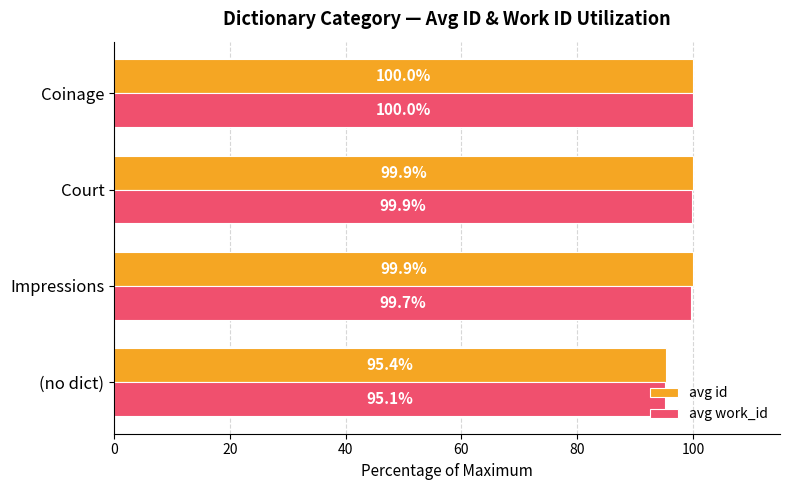

What is the smallest value displayed?

95.1